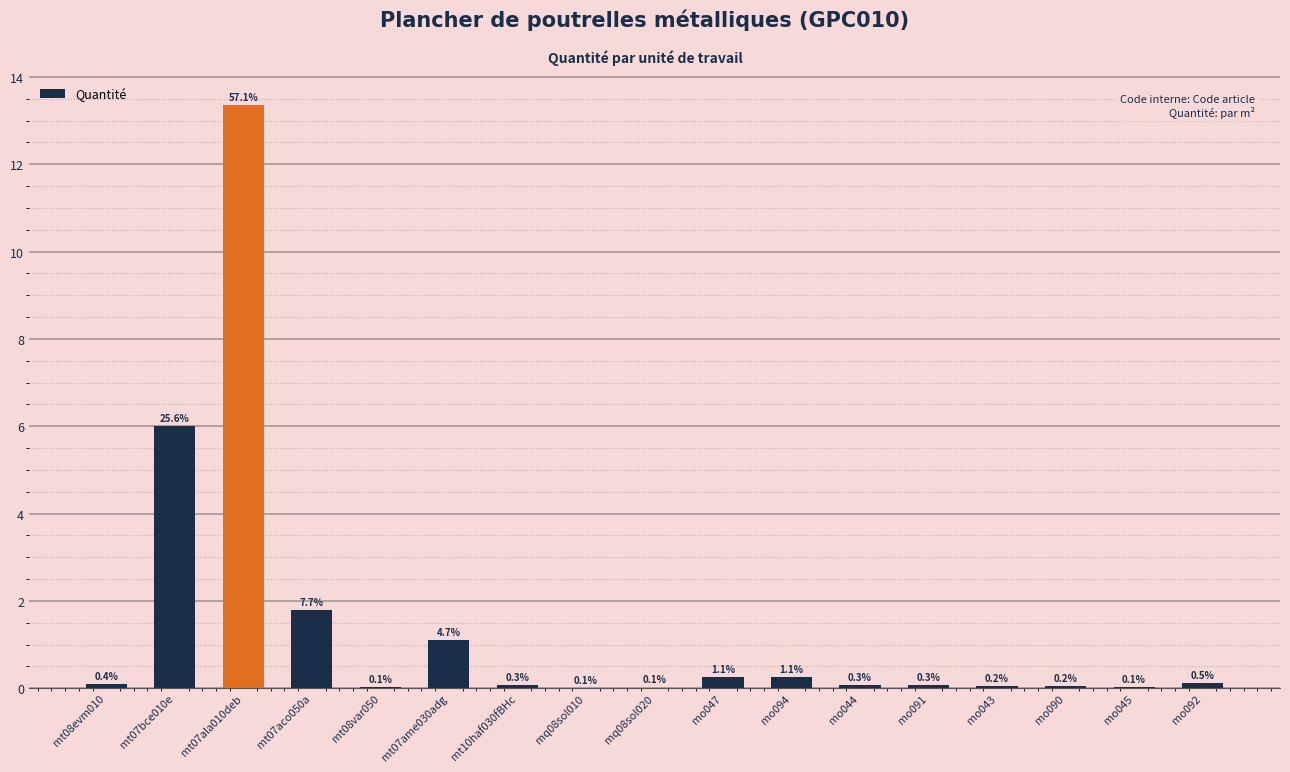

What is the approximate value at mt07ala010deb?

13.4